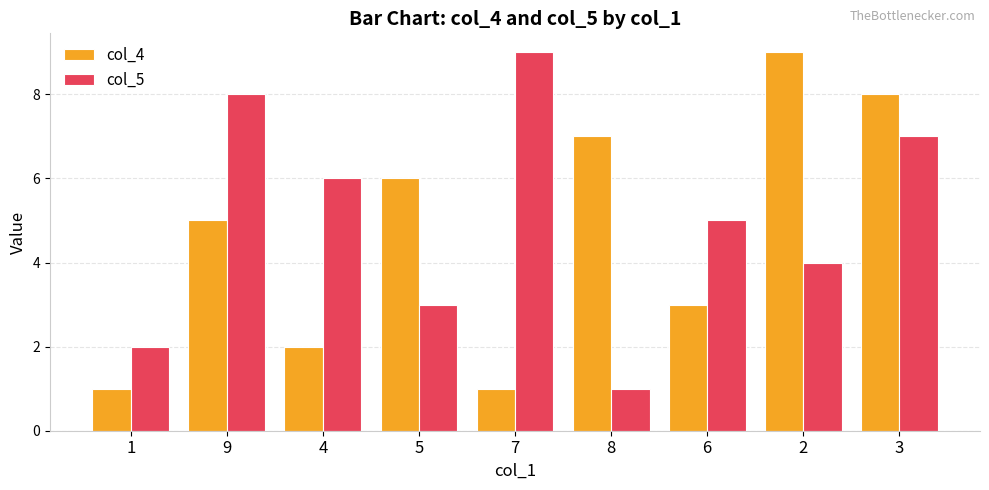

Reading left to right, extract all data points from this chart.

col_4: 1=1	9=5	4=2	5=6	7=1	8=7	6=3	2=9	3=8
col_5: 1=2	9=8	4=6	5=3	7=9	8=1	6=5	2=4	3=7